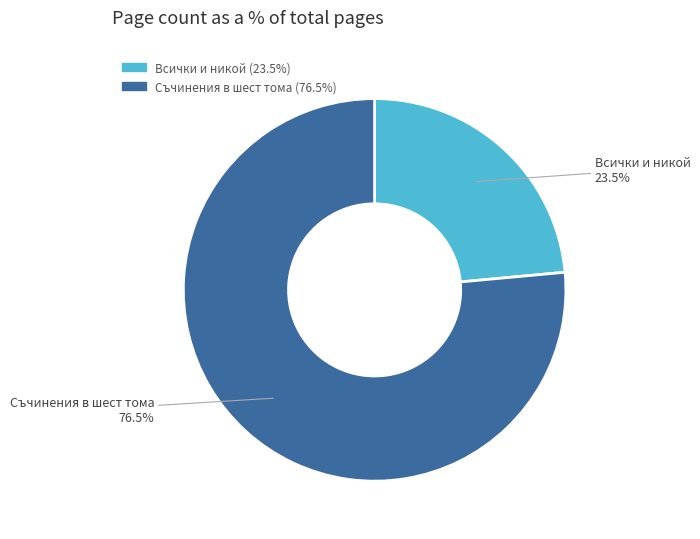

How many segments does this pie chart have?

2